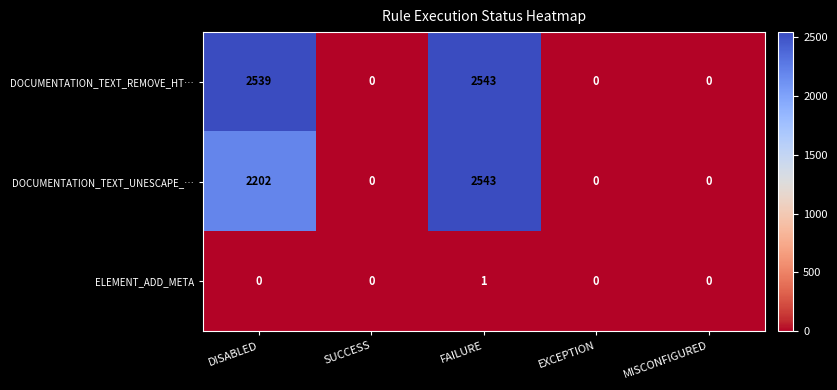

What is the difference between the highest and lowest values at FAILURE?

2542